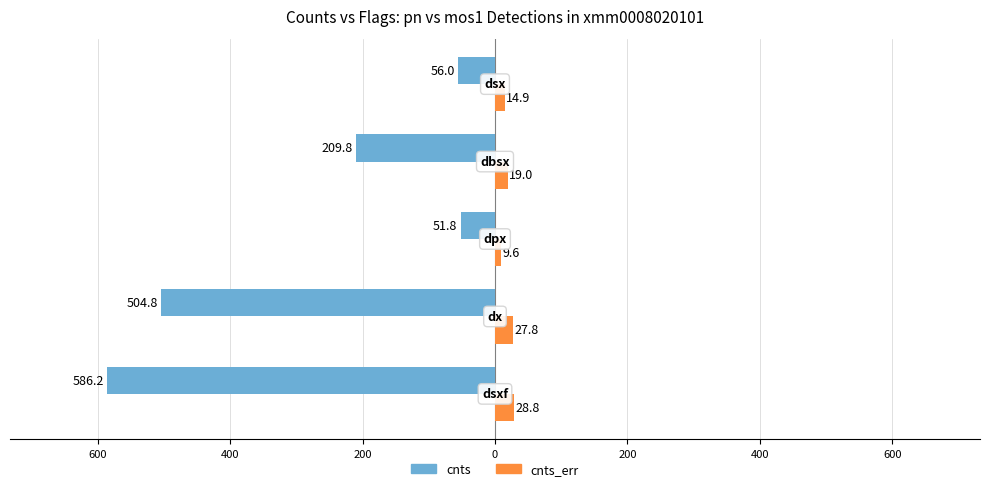

What are all the series names shown in the legend?

cnts, cnts_err